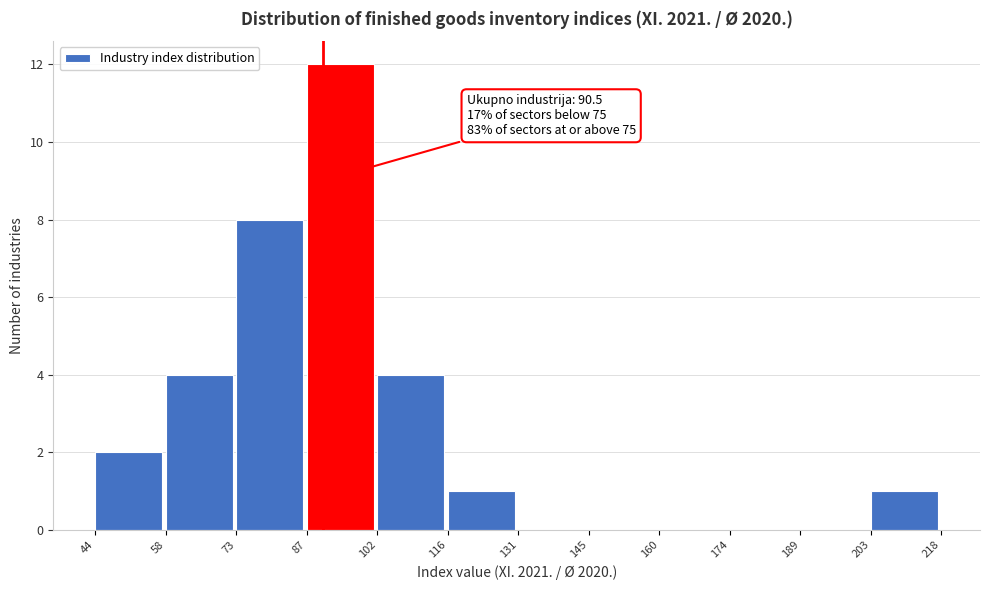

Over which range of the x-axis is the bar tallest?

87 to 102